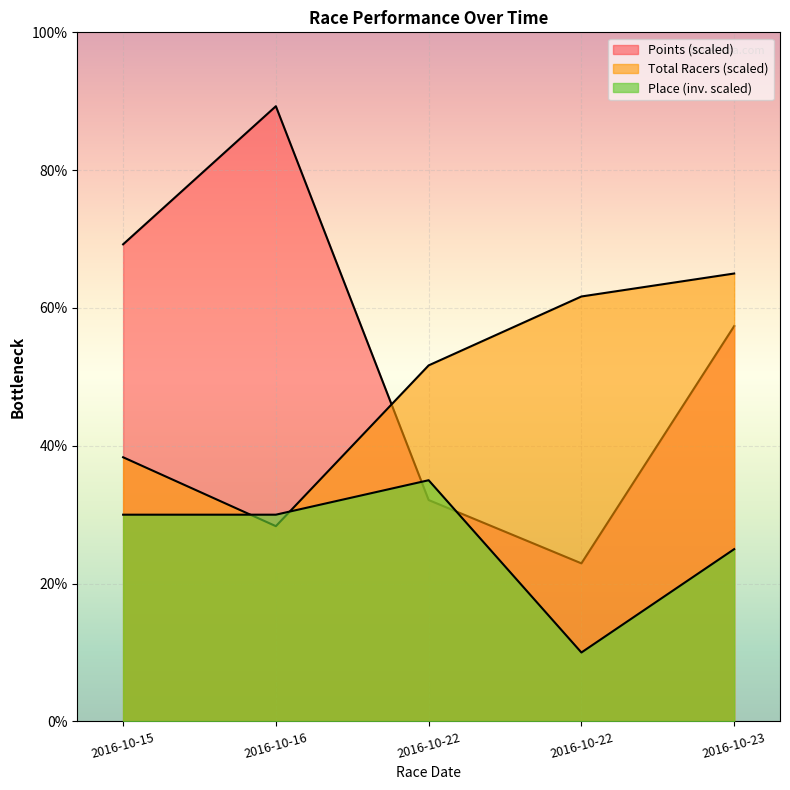

What are all the series names shown in the legend?

Total Racers, Points, Place